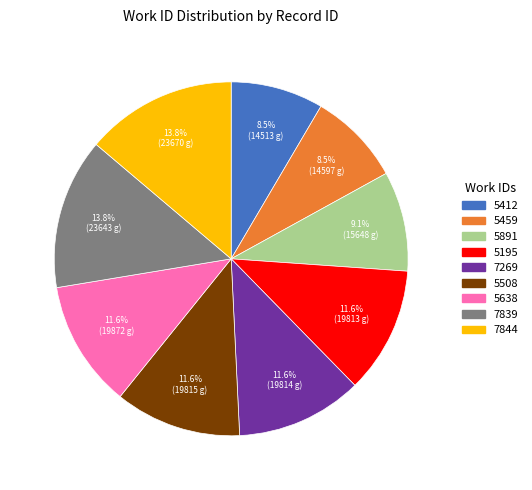

Is there a majority slice in this chart?

No